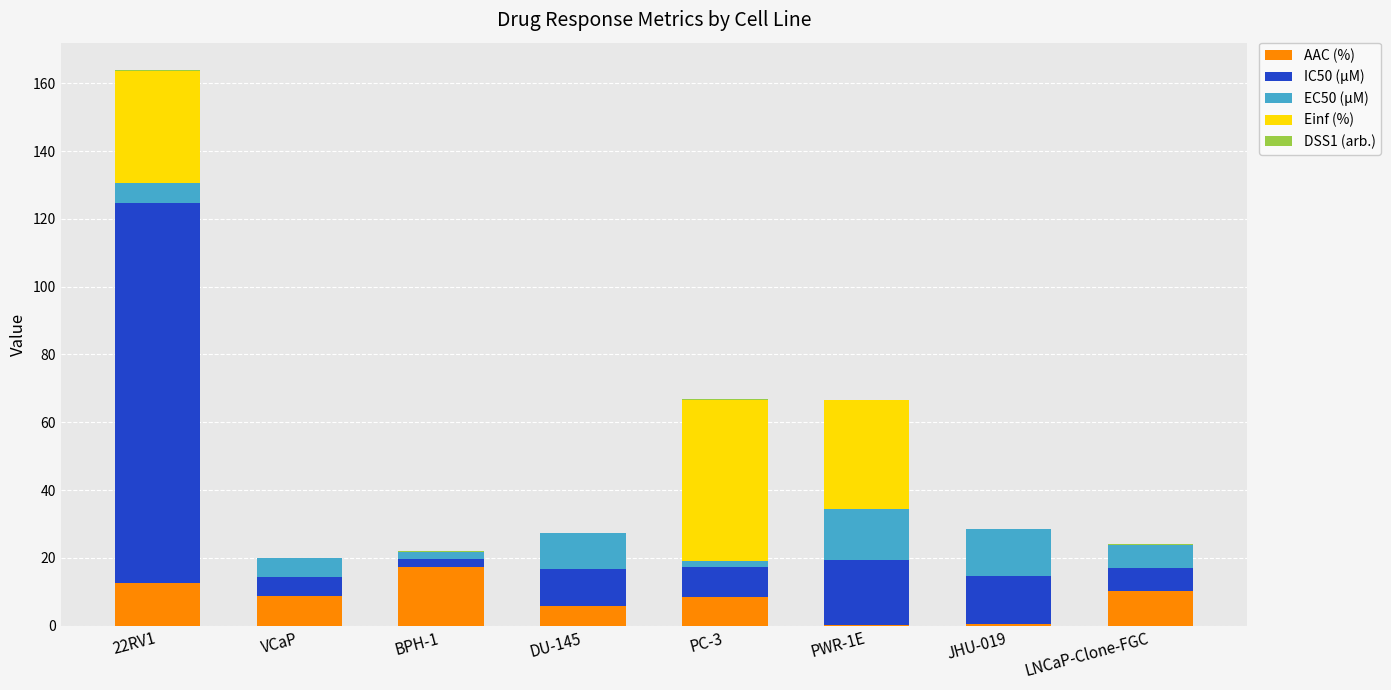

The AAC (%) series shows 8.9 at VCaP. True or false?

True